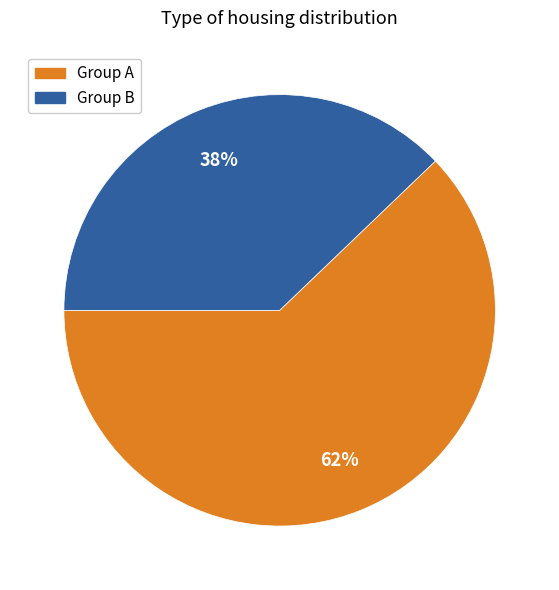

Is there any slice that represents more than half of the pie?

Yes